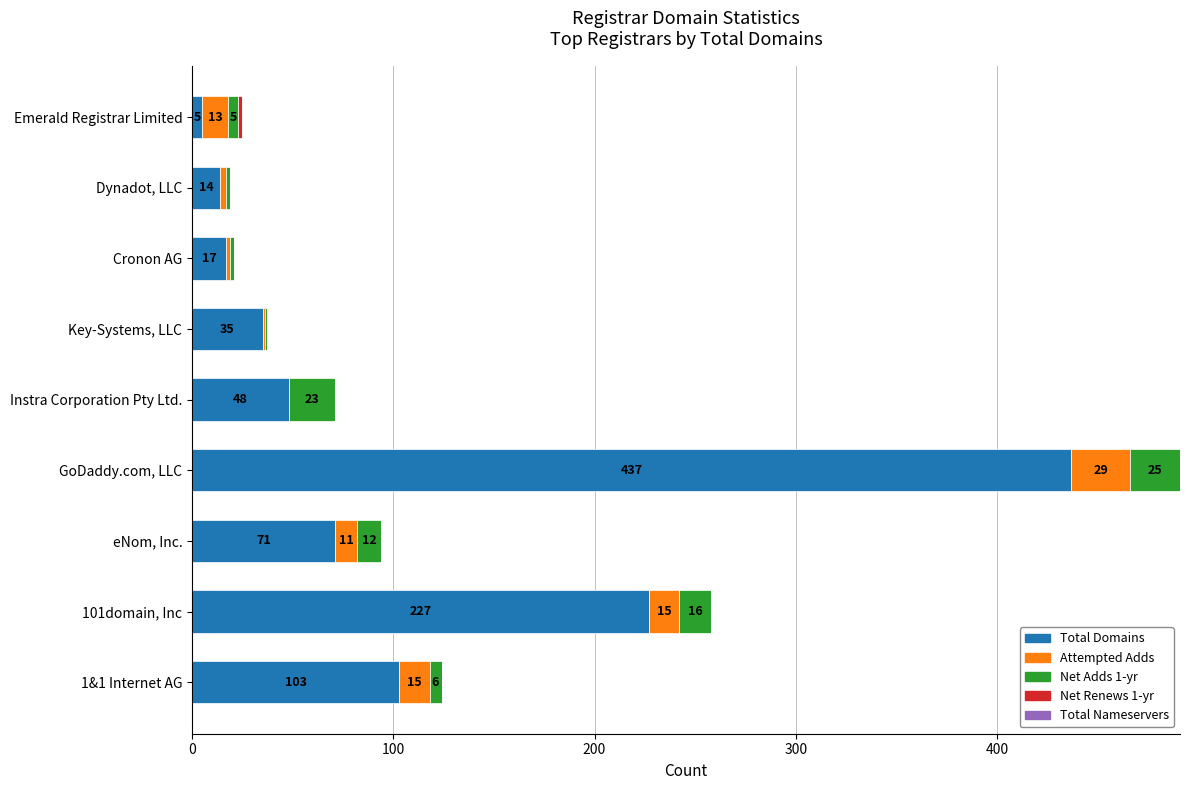

At which category is the sum across all series the highest?

GoDaddy.com, LLC